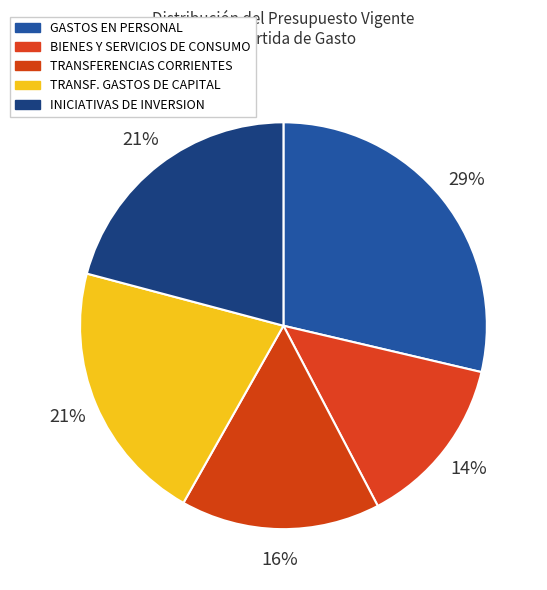

Between GASTOS EN PERSONAL and BIENES Y SERVICIOS DE CONSUMO, which is larger?

GASTOS EN PERSONAL